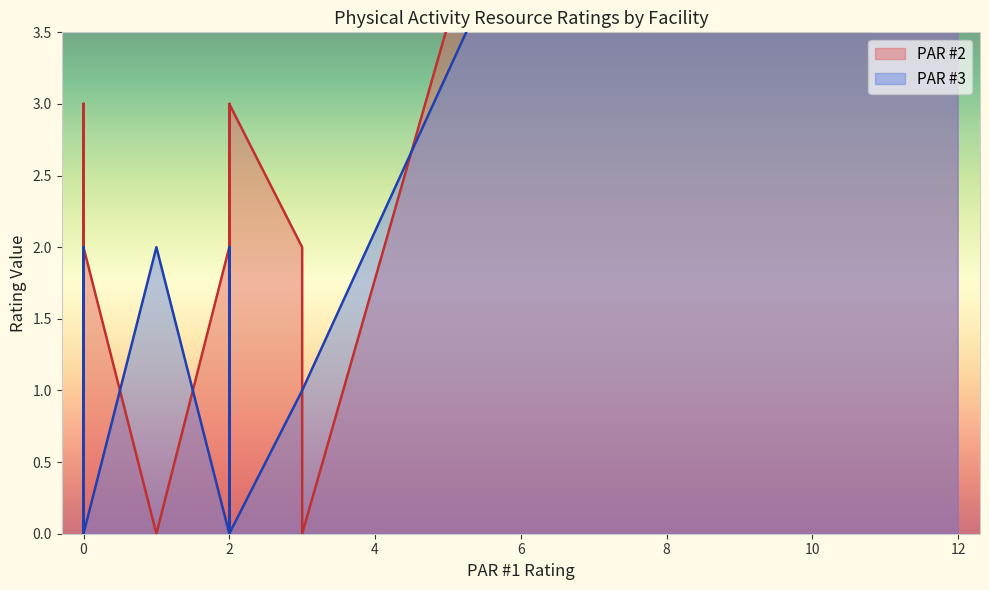

Rank the series by their maximum value, from lowest to highest.

PAR #3, PAR #2